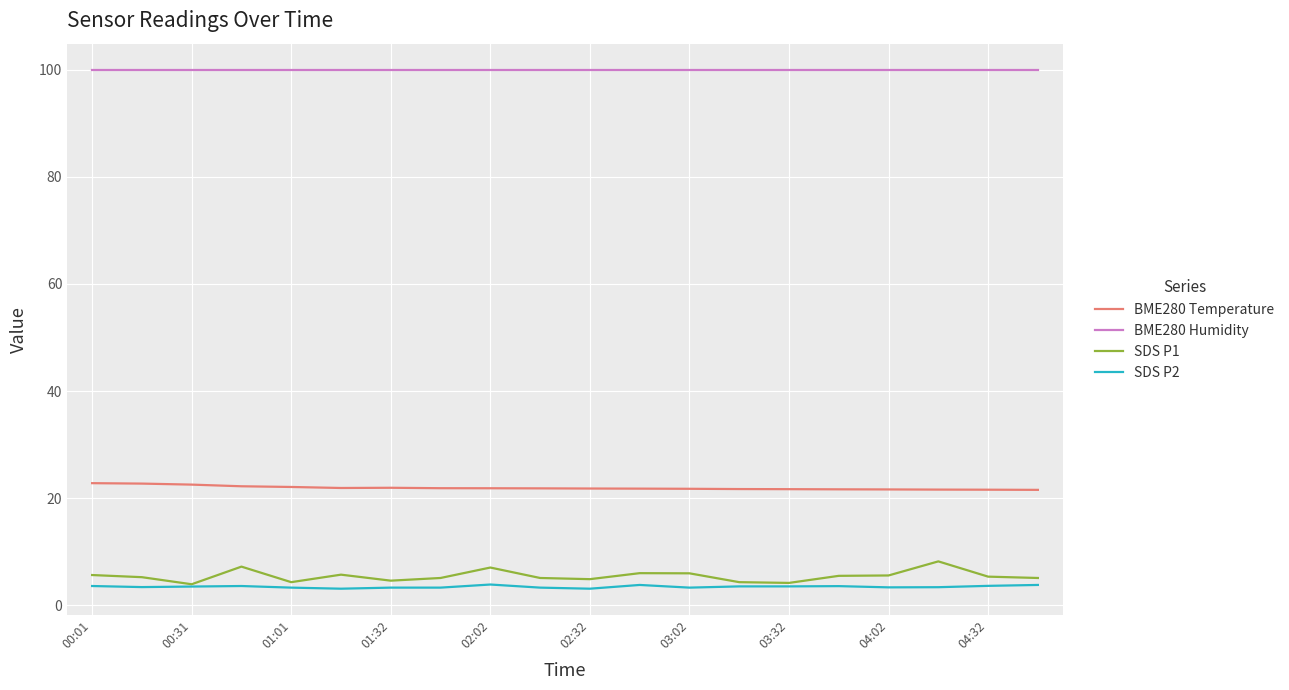

What is the lowest value of the SDS P1 series?

3.9